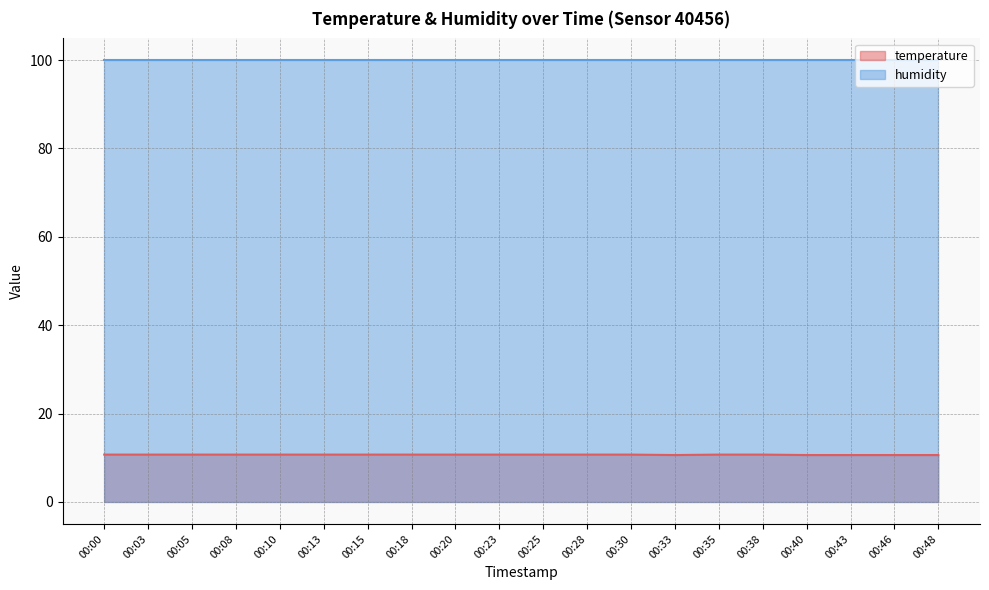

What is the value of the 14th point from the left?

10.6